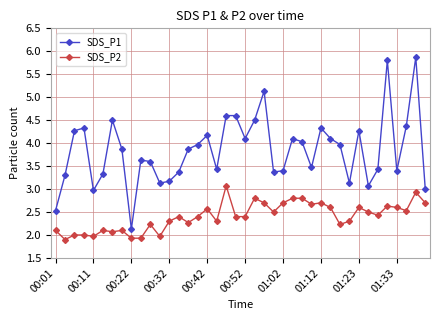

At how many categories does at least one series exceed 2?

40